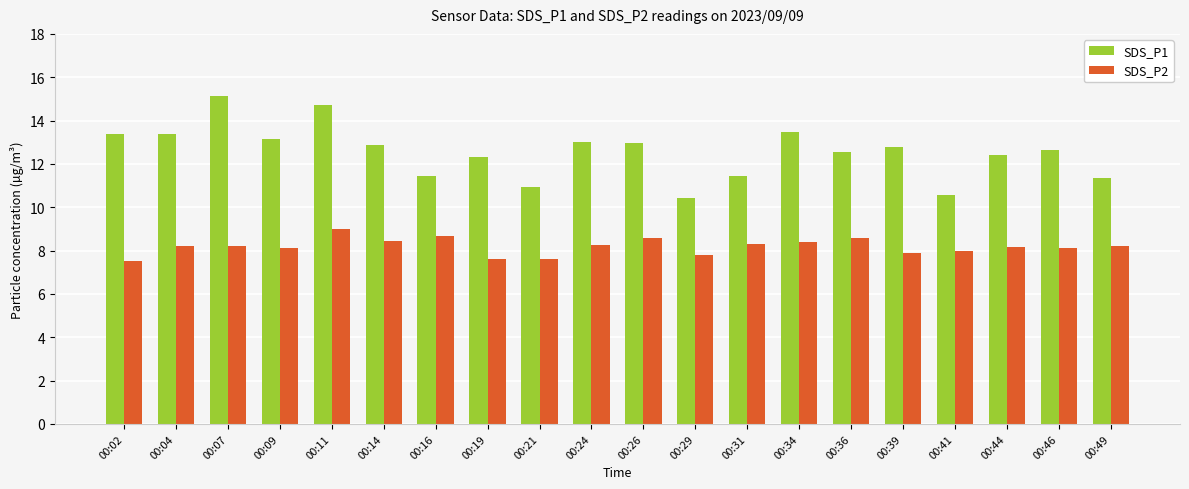

What is the difference between the SDS_P2 values at 00:24 and 00:11?

0.7